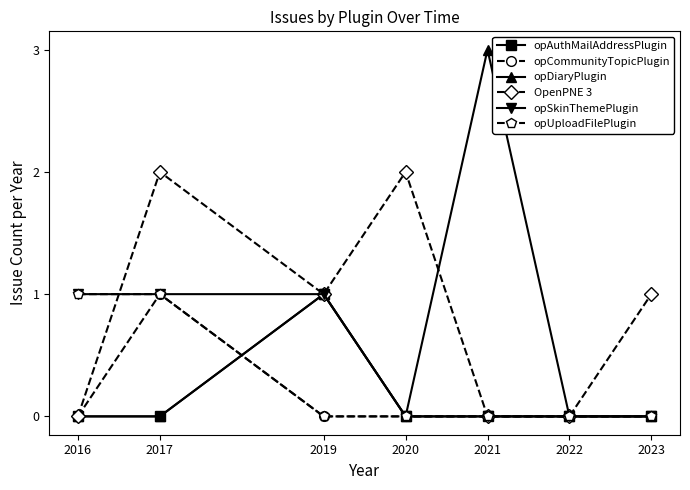

Reading left to right, transcribe all the data shown in this chart.

opAuthMailAddressPlugin: 2016=0	2017=0	2019=1	2020=0	2021=0	2022=0	2023=0
opCommunityTopicPlugin: 2016=0	2017=1	2019=0	2020=0	2021=0	2022=0	2023=0
opDiaryPlugin: 2016=0	2017=0	2019=1	2020=0	2021=3	2022=0	2023=0
OpenPNE 3: 2016=0	2017=2	2019=1	2020=2	2021=0	2022=0	2023=1
opSkinThemePlugin: 2016=1	2017=1	2019=1	2020=0	2021=0	2022=0	2023=0
opUploadFilePlugin: 2016=1	2017=1	2019=0	2020=0	2021=0	2022=0	2023=0